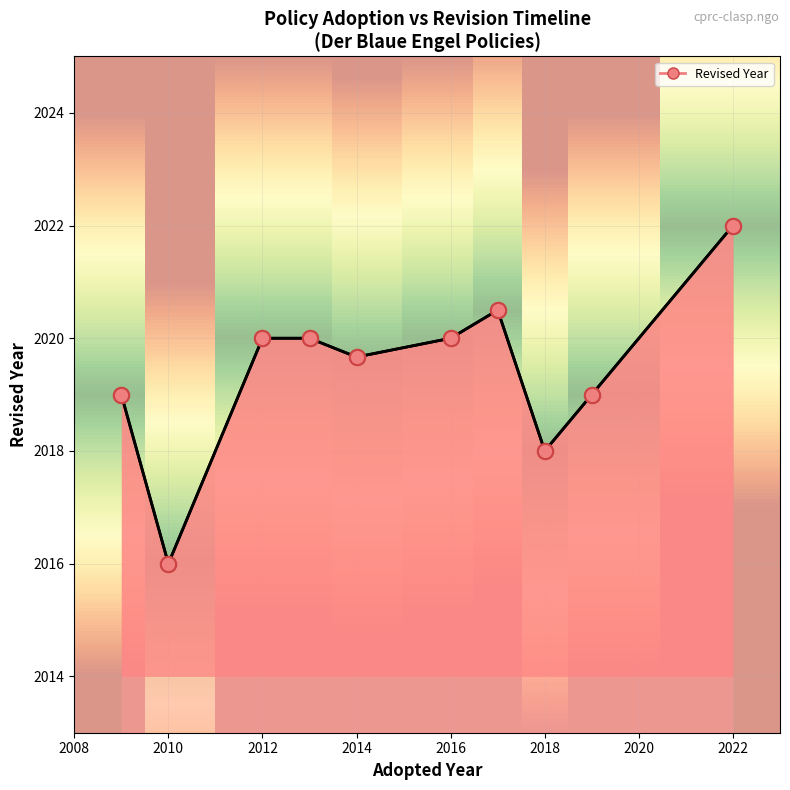

What is the ratio of the value at 2010 to the value at 2014?

1.0